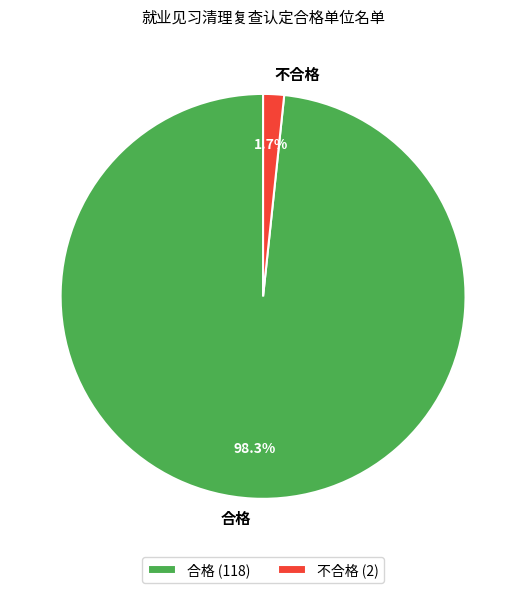

How many slices are in this pie chart?

2